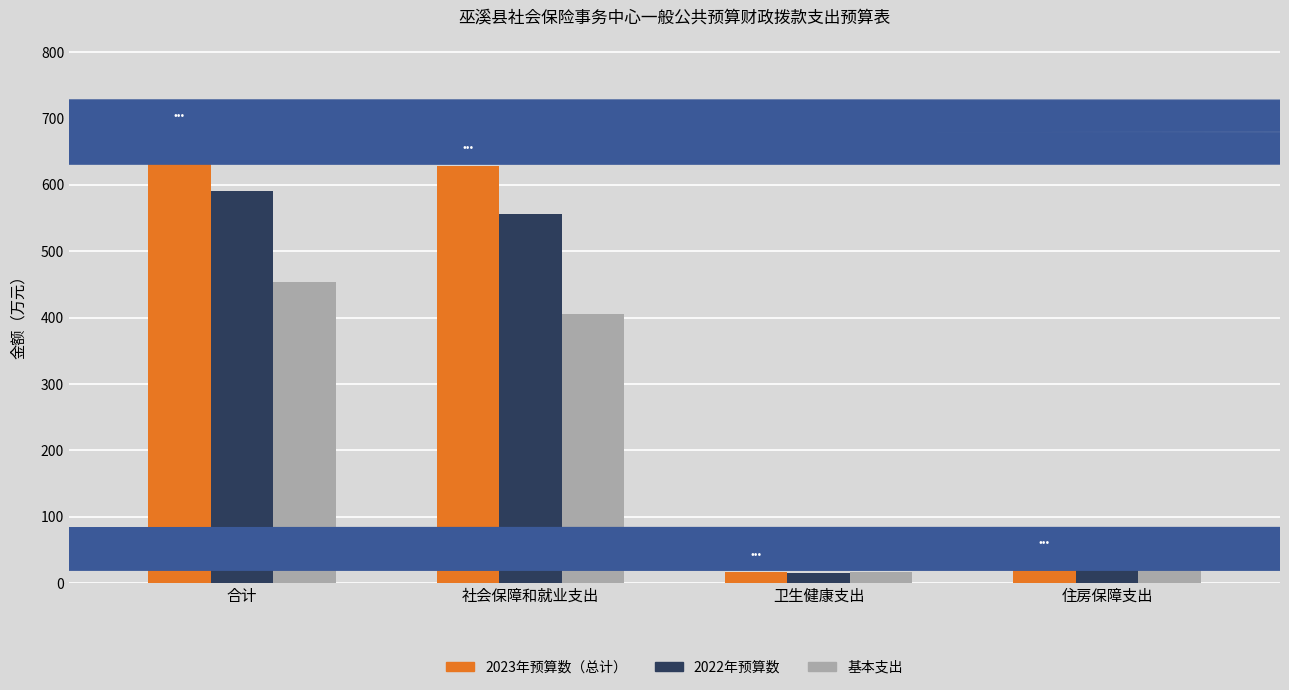

Where is 2022年预算数 nearest to the value 303?

社会保障和就业支出